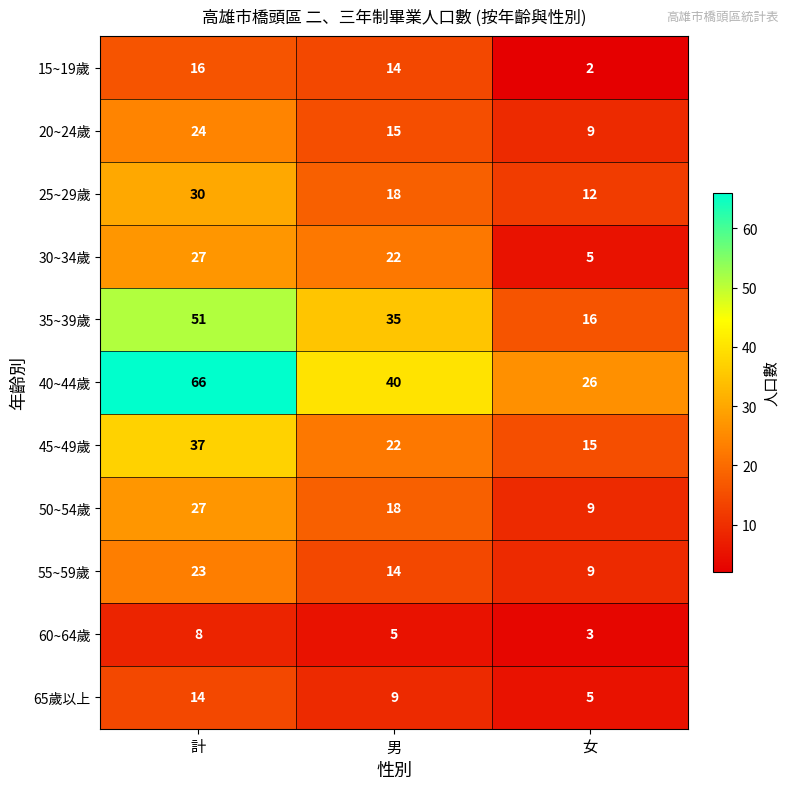

List the labels in order of 60~64歲 value, largest first.

計, 男, 女